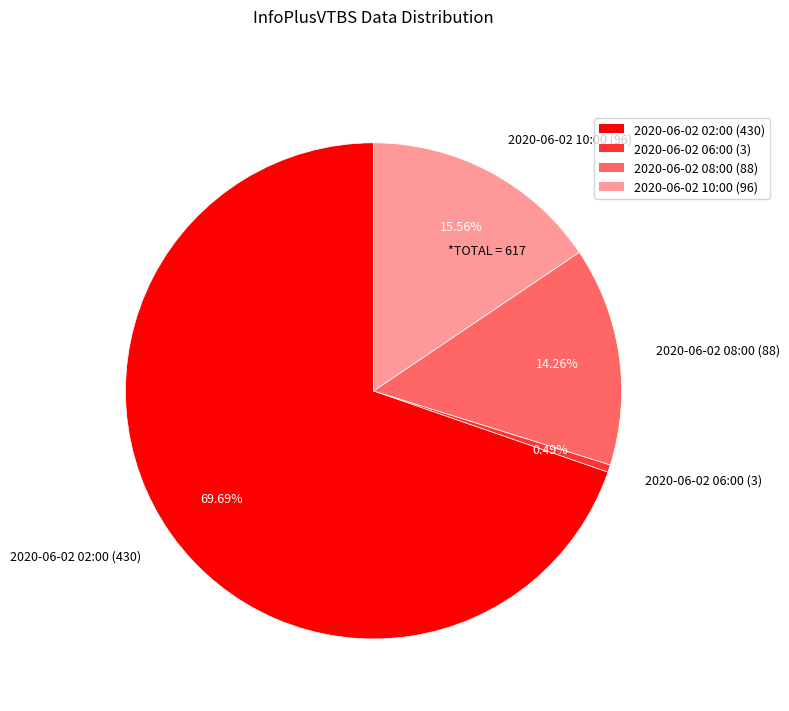

Is it true that 2020-06-02 06:00 is 0% of the pie?

True